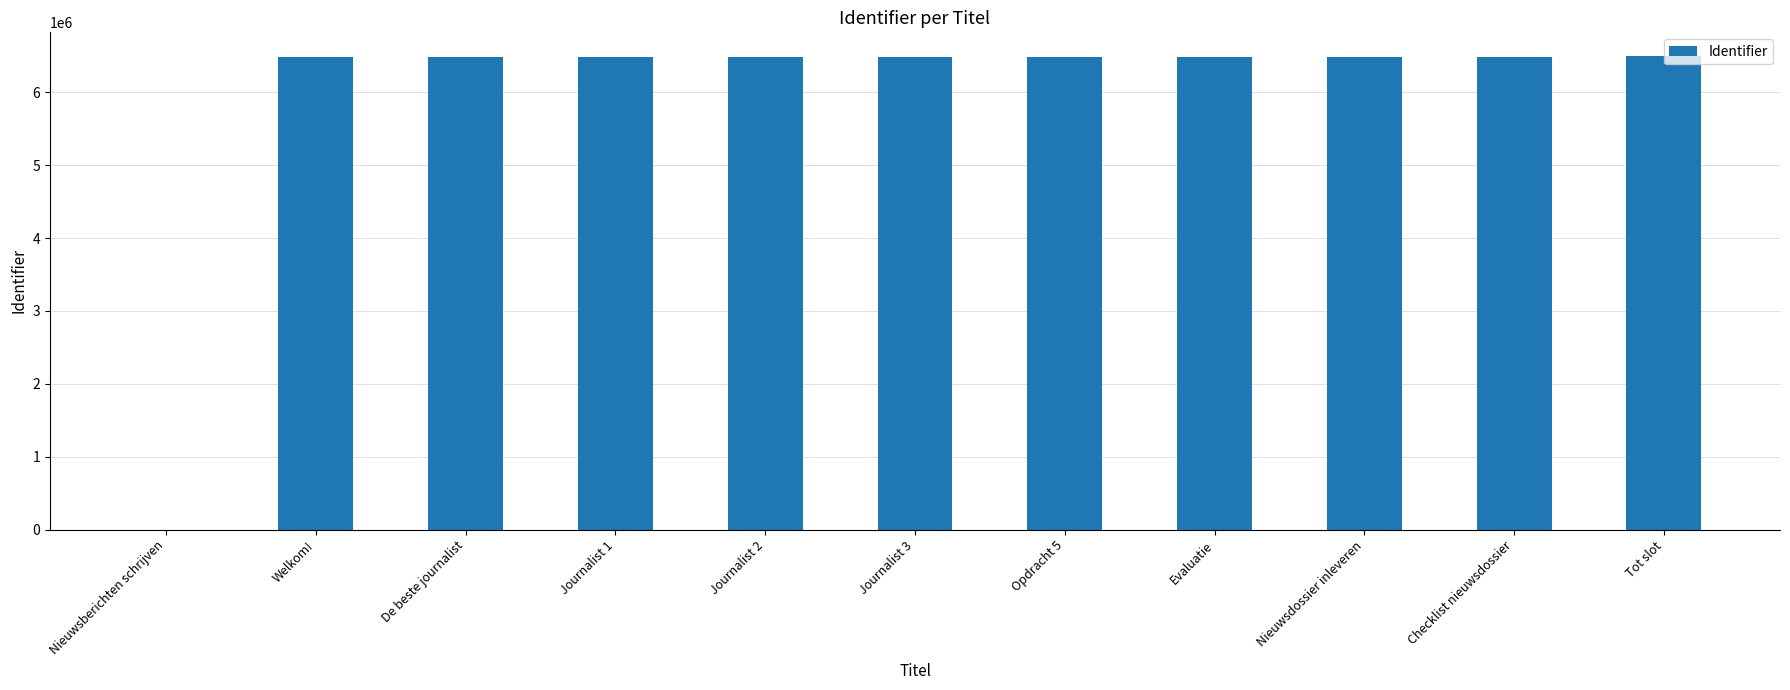

The value at Evaluatie is 6486201. True or false?

True